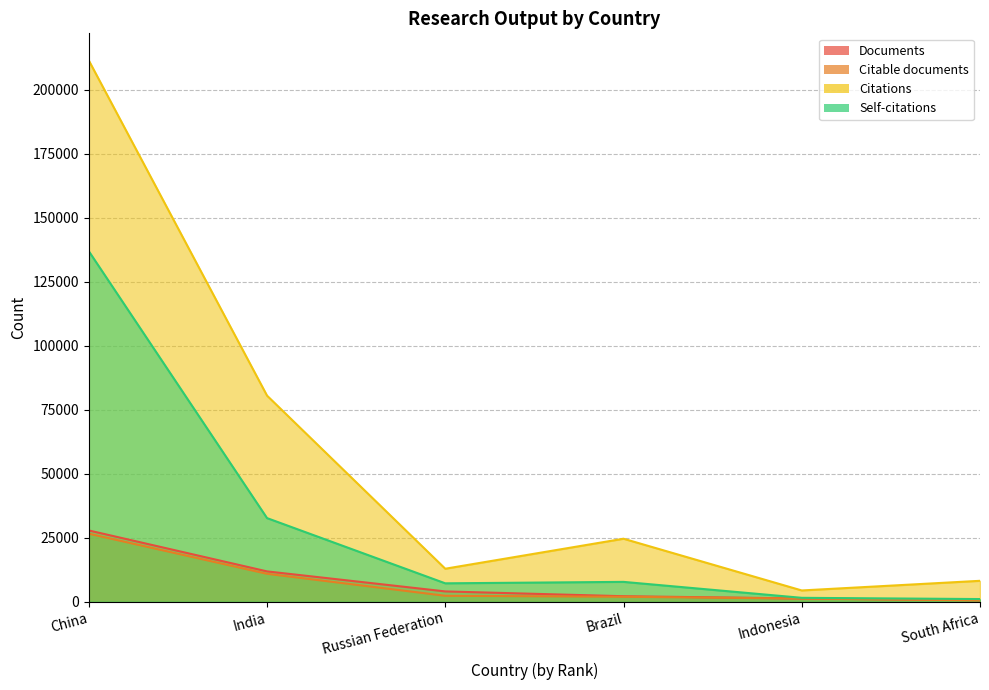

Reading left to right, what are all the values shown in this chart?

Documents: China=27865	India=11873	Russian Federation=4050	Brazil=2175	Indonesia=1292	South Africa=637
Citable documents: China=26594	India=10935	Russian Federation=2346	Brazil=1972	Indonesia=1262	South Africa=554
Citations: China=211449	India=80525	Russian Federation=12913	Brazil=24631	Indonesia=4427	South Africa=8193
Self-citations: China=136942	India=32688	Russian Federation=7214	Brazil=7778	Indonesia=1550	South Africa=1065